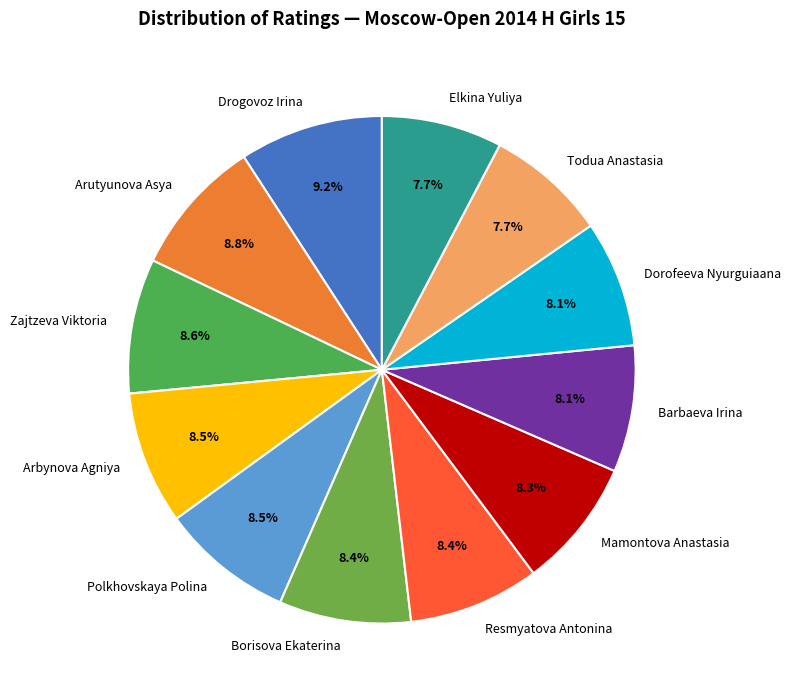

Does Borisova Ekaterina account for over 50% of the chart?

No